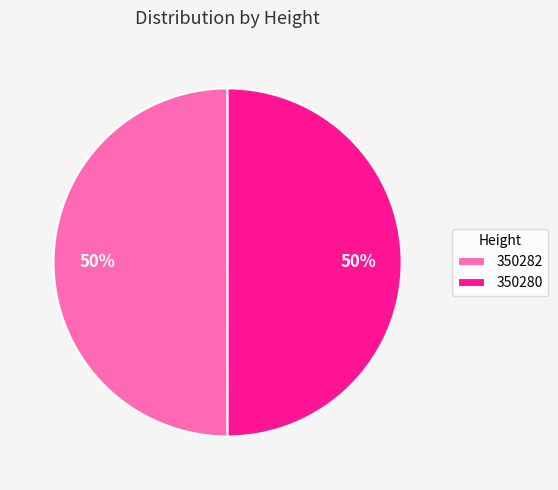

What is the ratio of the value at 350280 to the value at 350282?

1.0